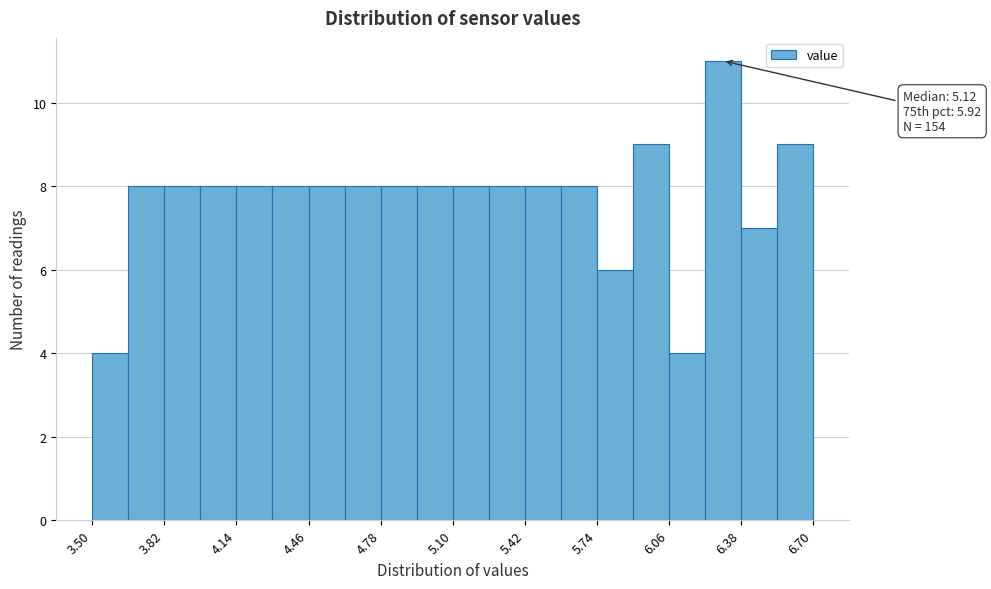

Around what value on the x-axis is the tallest bar? Give the approximate position of its centre, as read against the axis.

6.30